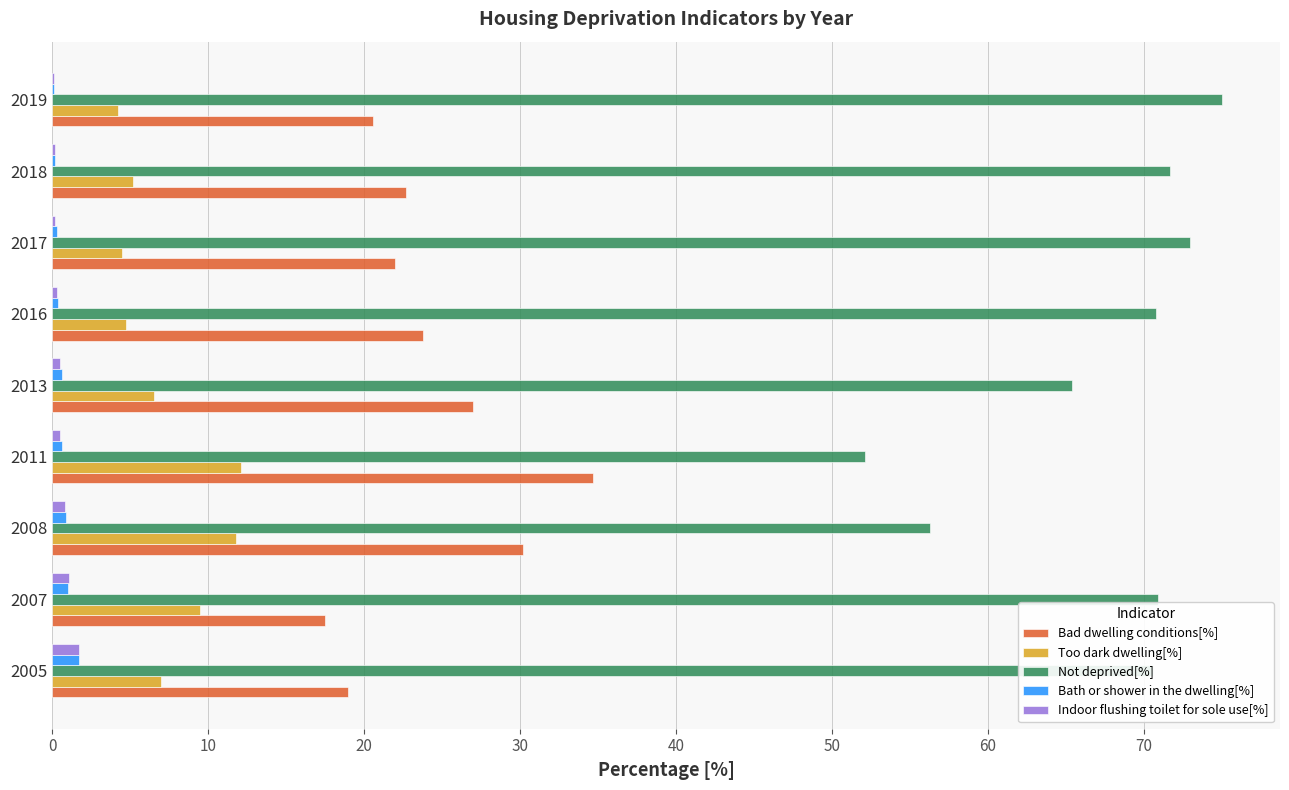

Which series changed the most between 2011 and 2018?

Not deprived[%]